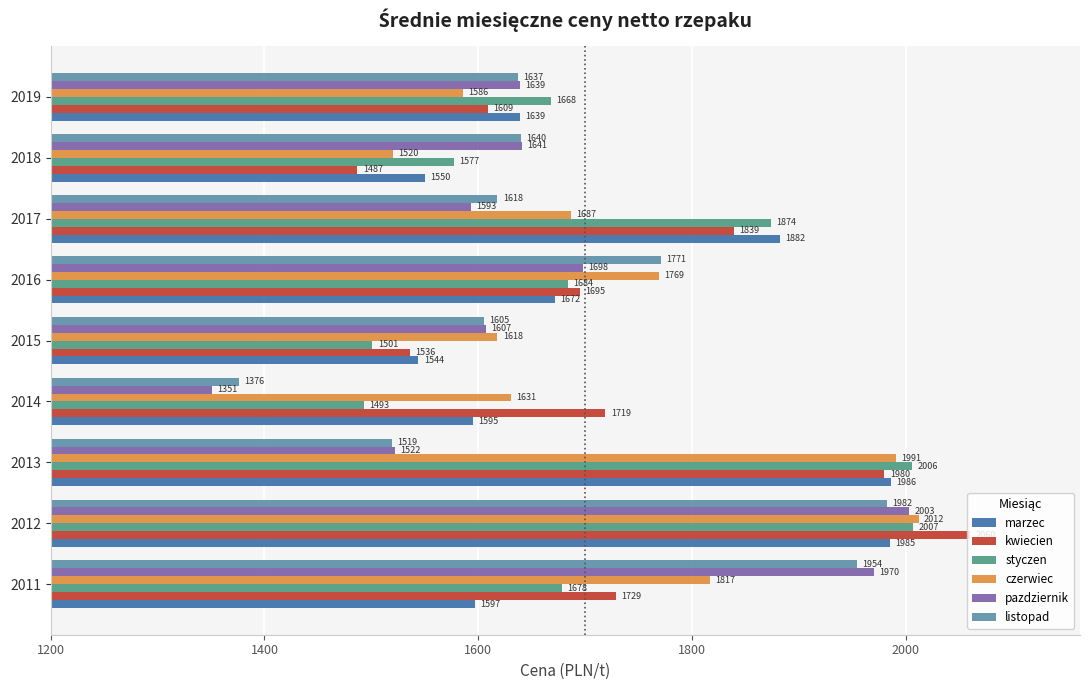

Which series changed the most between 2012 and 2016?

kwiecien